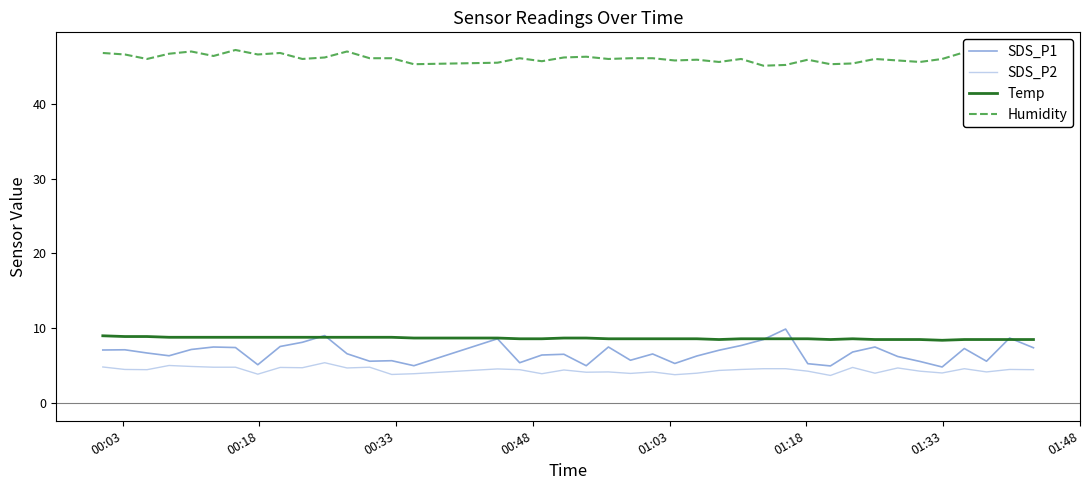

True or false: SDS_P2 and Temp intersect in this chart.

False